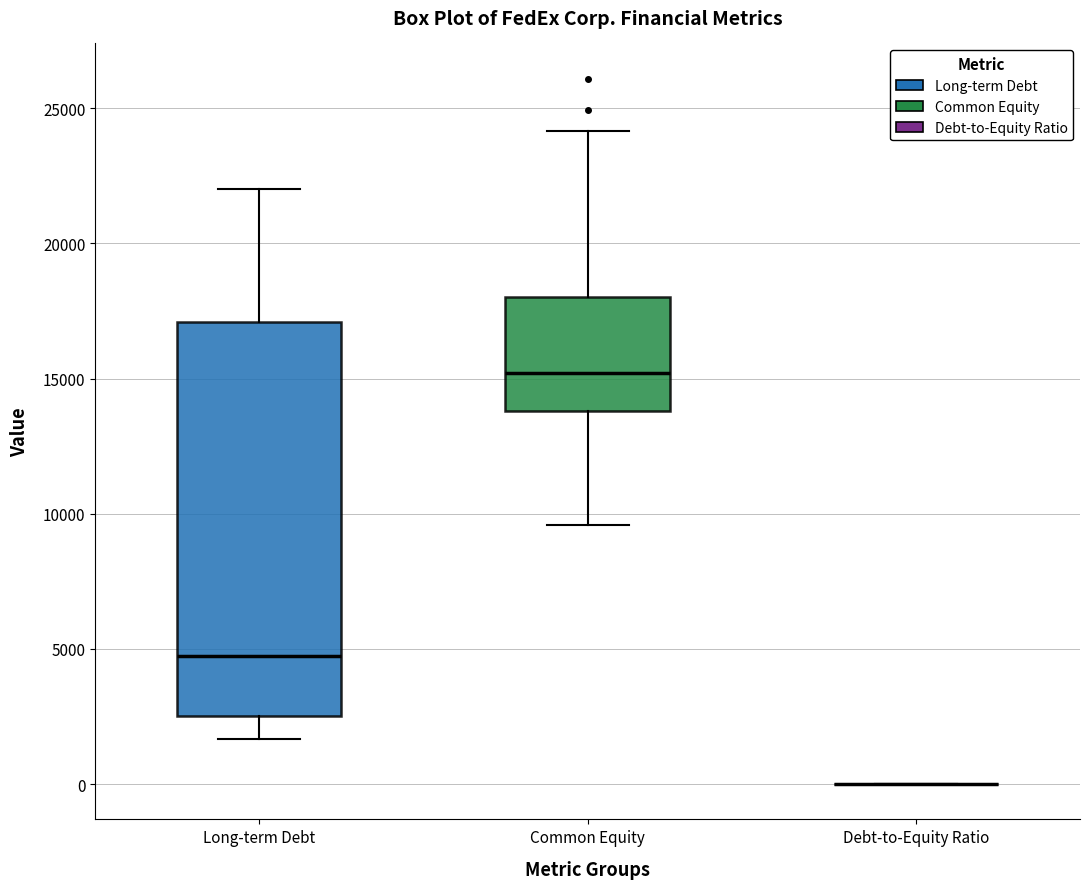

Which box is the tallest, from its lower edge to its upper edge?

Long-term Debt